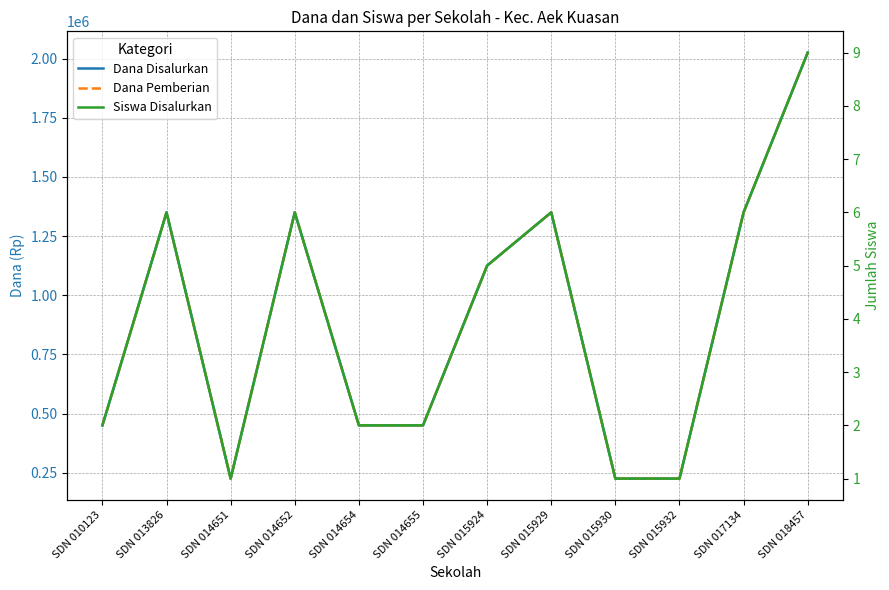

Reading right to left, extract all data points from this chart.

Dana Disalurkan: 2025000	1350000	225000	225000	1350000	1125000	450000	450000	1350000	225000	1350000	450000
Dana Pemberian: 2025000	1350000	225000	225000	1350000	1125000	450000	450000	1350000	225000	1350000	450000
Siswa Disalurkan: 9	6	1	1	6	5	2	2	6	1	6	2